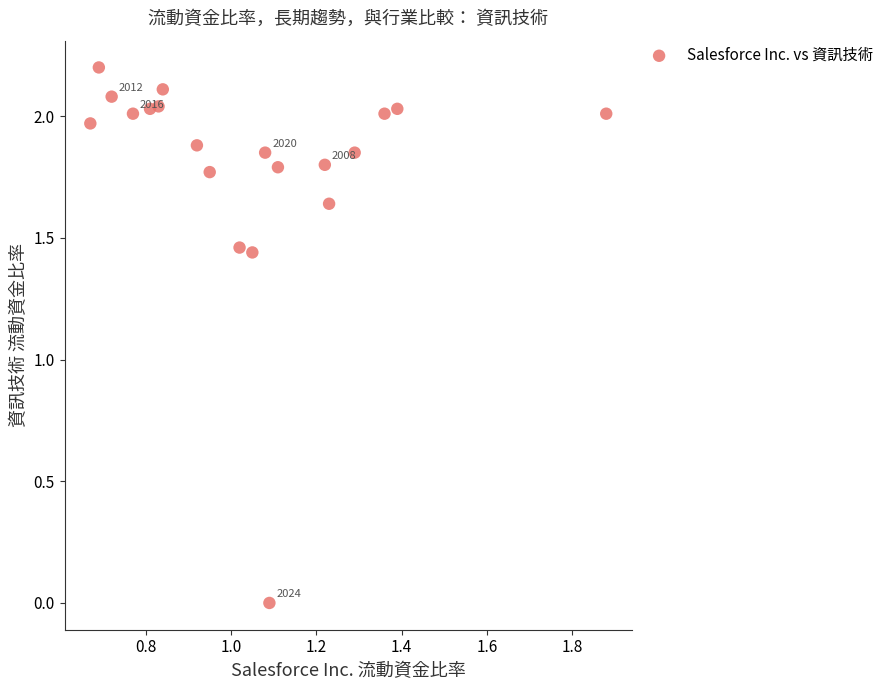

What is the range of Y values (max minus min)?

2.2